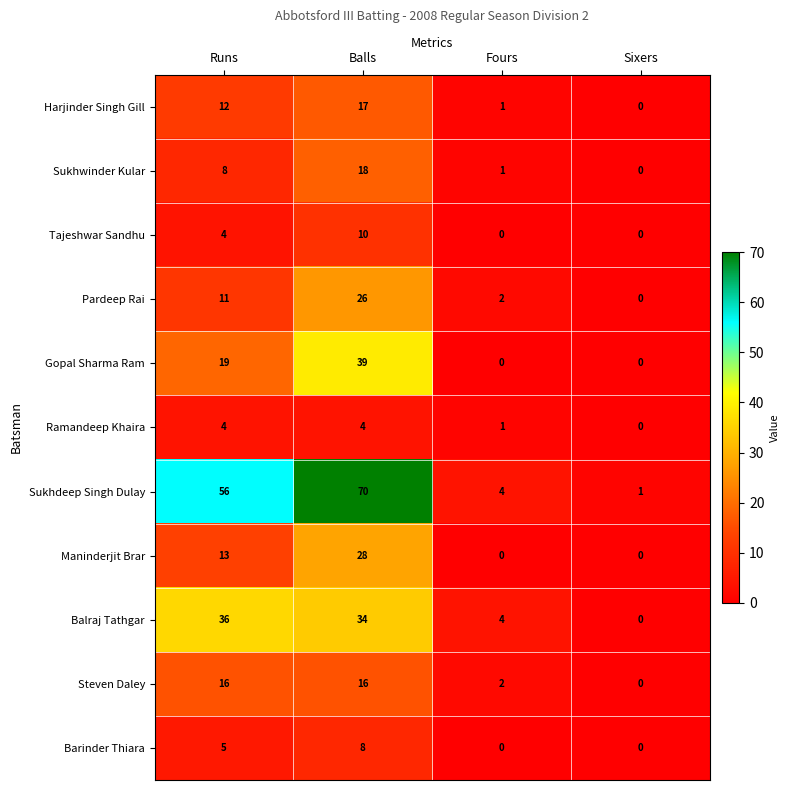

Is it true that Gopal Sharma Ram equals 27 at Fours?

False